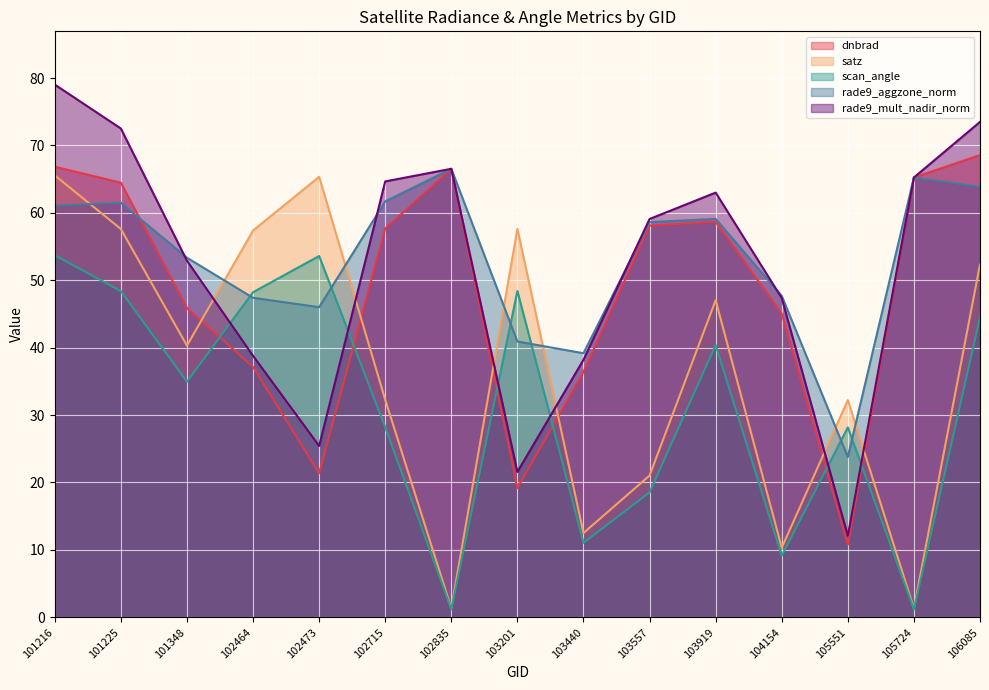

How many lines are shown in the chart?

5